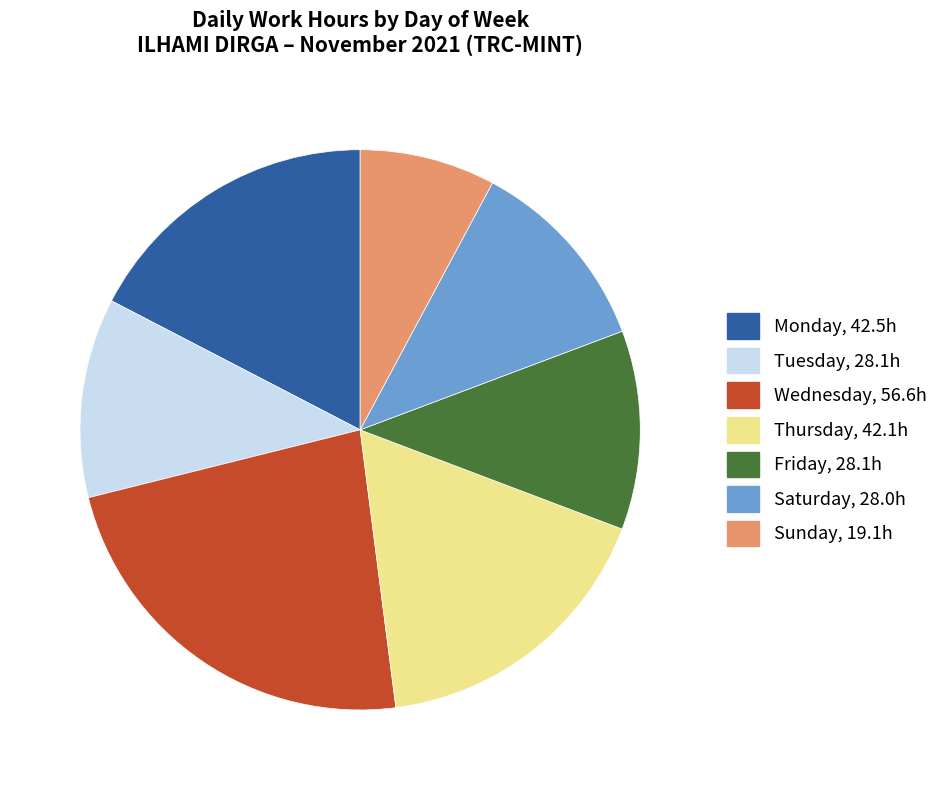

Does any single category account for the majority?

No